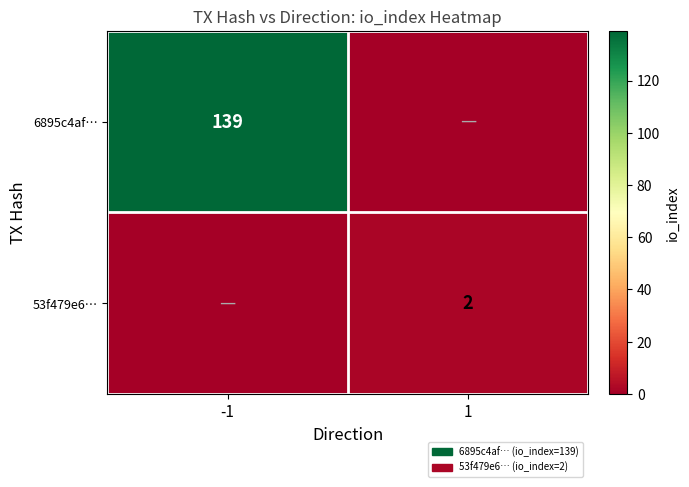

How many distinct data groups are displayed?

2